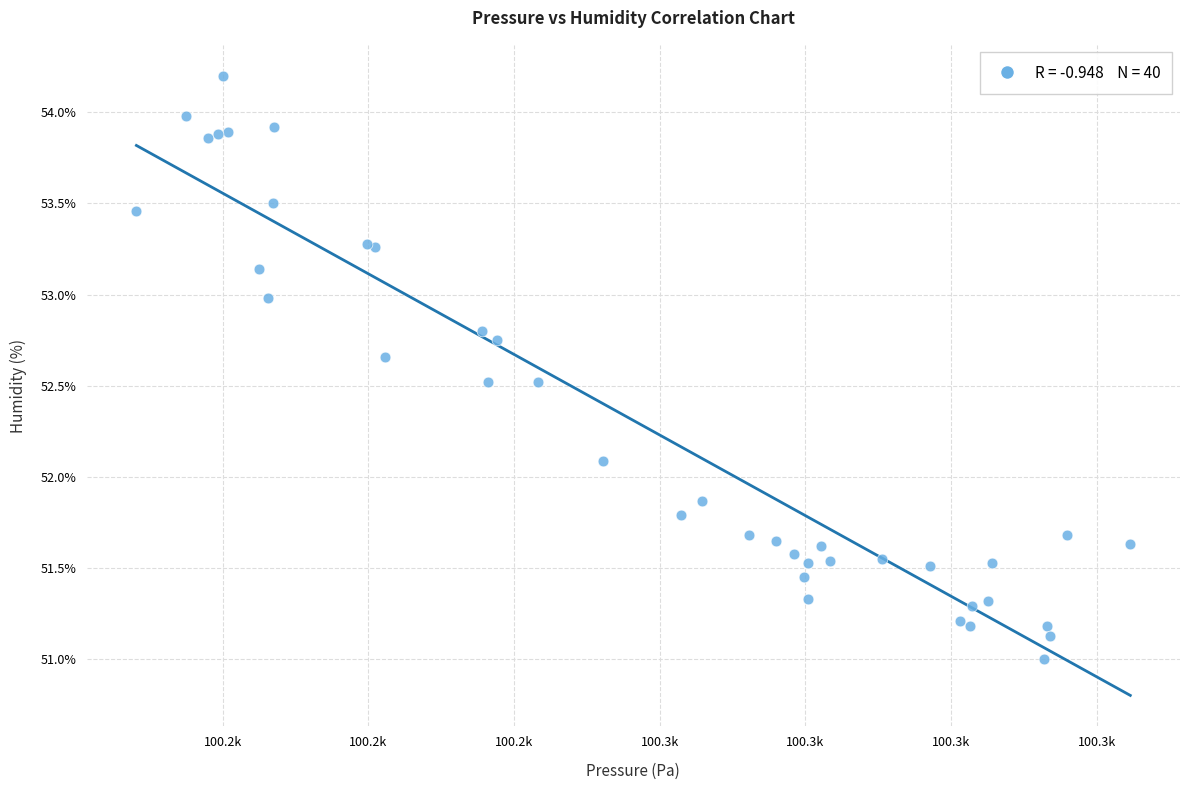

What Y value in the scatter plot is closest to 52?

52.1